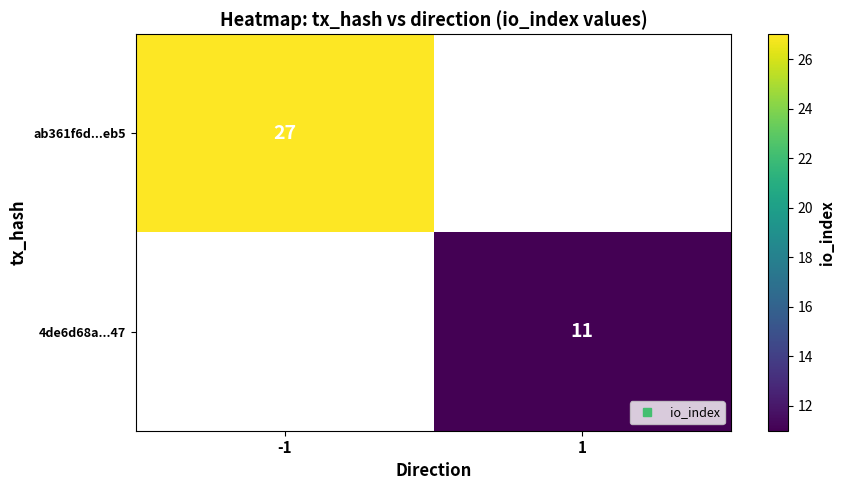

Rank the series by their average value, from highest to lowest.

ab361f6d...eb5, 4de6d68a...47